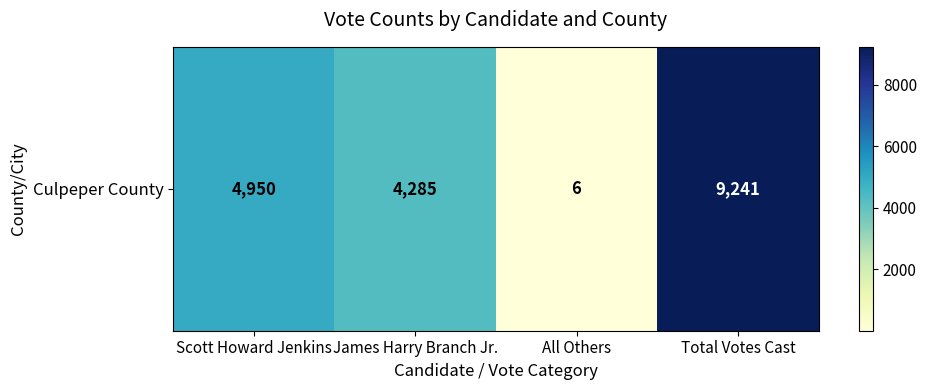

What is the difference between the second highest and minimum values?

4944